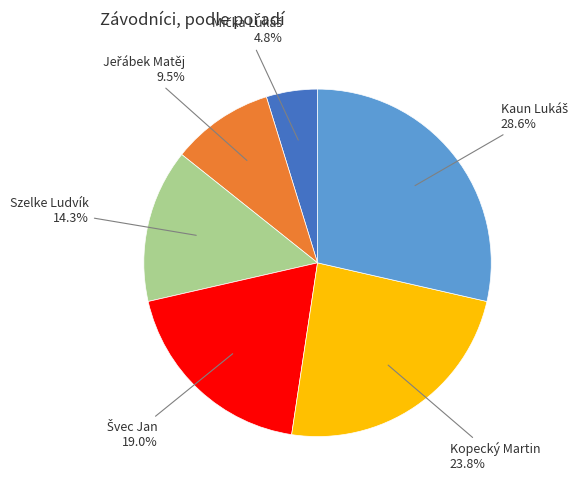

Is there any slice that represents more than half of the pie?

No